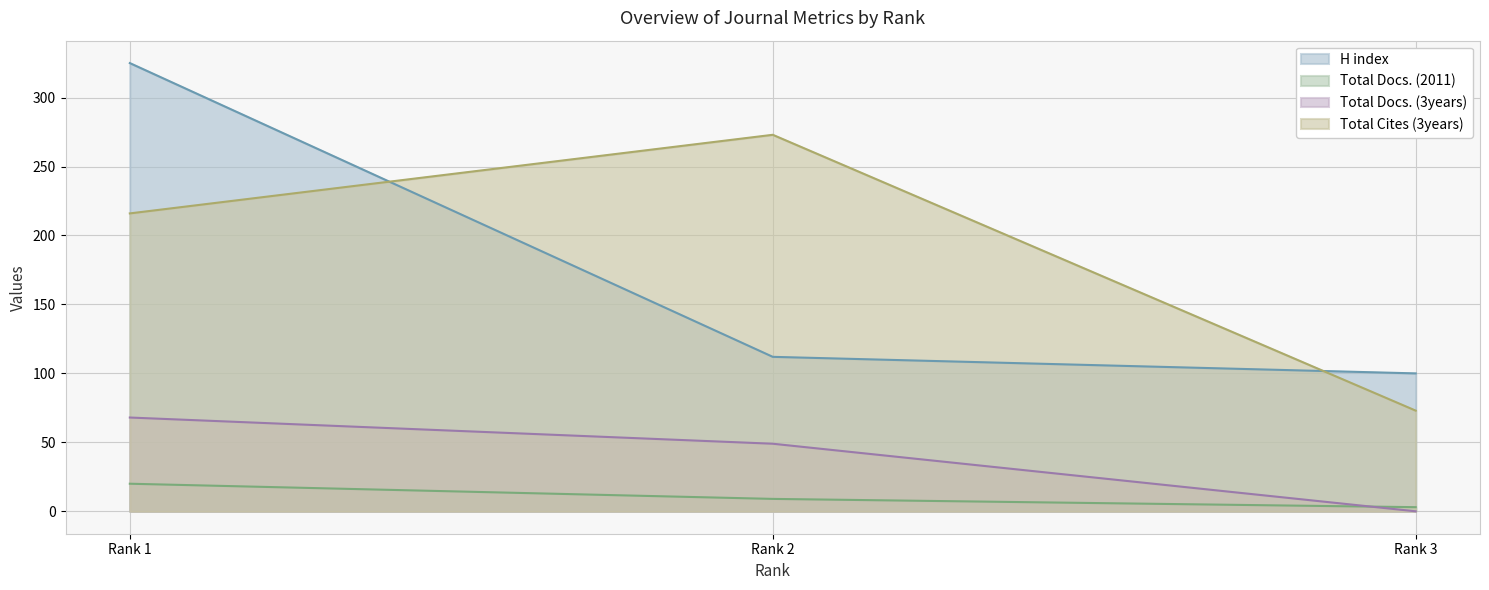

How many values in the Total Docs. (3years) series are below 49?

1